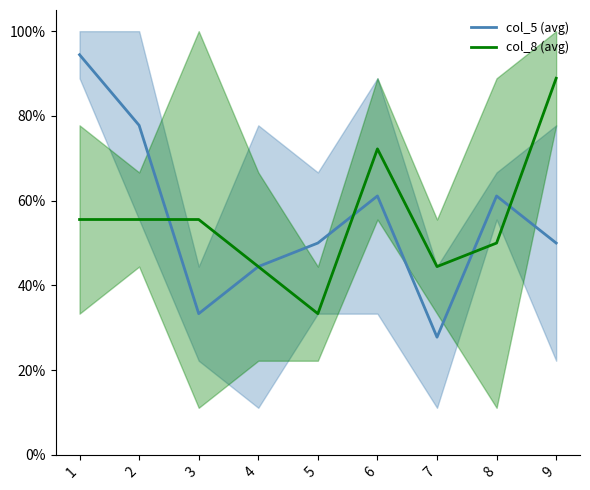

How many data points does each series have?

9